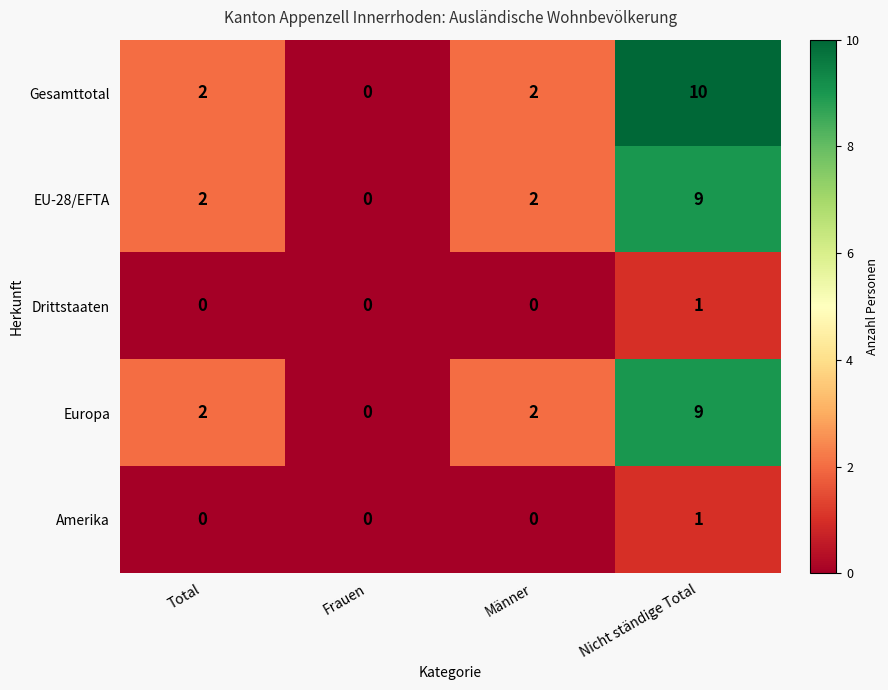

What is the greatest value displayed?

10